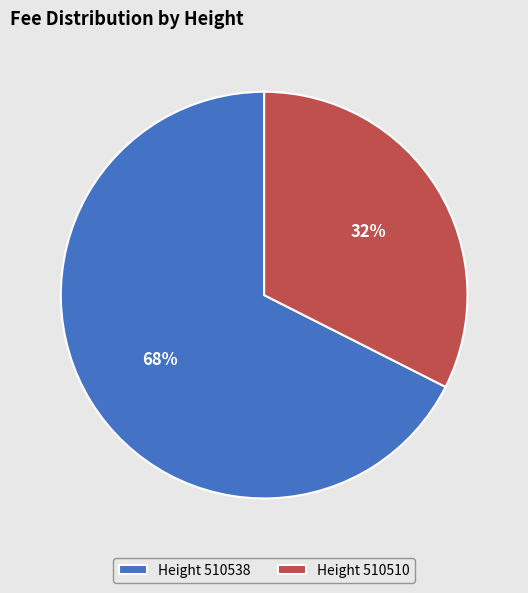

Between Height 510538 and Height 510510, which is larger?

Height 510538